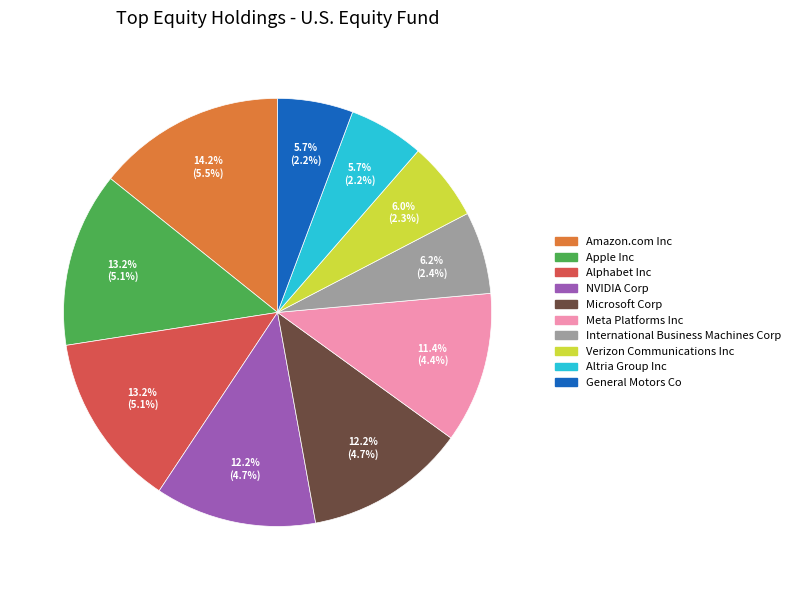

How much of the chart is everything except General Motors Co?

94.3%